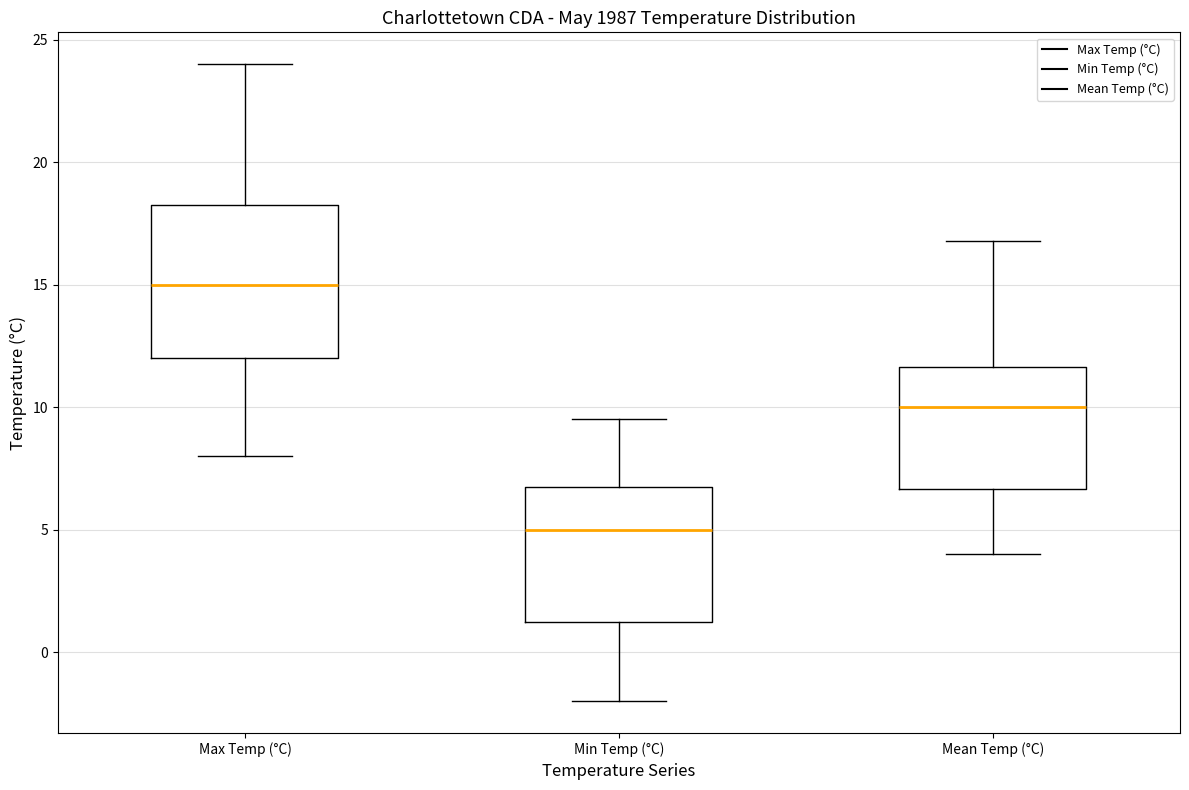

Reading left to right, transcribe this box plot: for each box, give where its median line is, the range the box spans, and where its two whiskers end, as read against the y-axis. The values are not printed on the chart, so give them approximately, as read against the axis.

Max Temp (°C): median 15.0, box 12.0 to 18.5, whiskers 8.0 to 24.0
Min Temp (°C): median 5.0, box 1.5 to 7.0, whiskers -2.0 to 9.5
Mean Temp (°C): median 10.0, box 6.5 to 11.5, whiskers 4.0 to 17.0